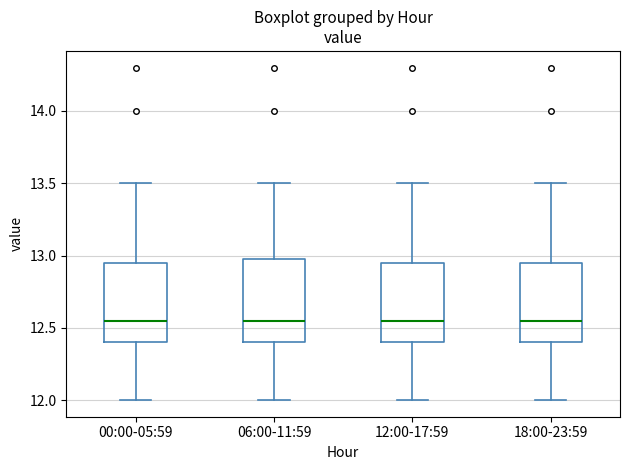

Reading left to right, read every box against the y-axis: the position of its median line, the range the box covers, and the ends of its whiskers. The values are not printed on the chart, so give them approximately, as read against the axis.

00:00-05:59: median 12.55, box 12.40 to 12.95, whiskers 12.00 to 13.50
06:00-11:59: median 12.55, box 12.40 to 13.00, whiskers 12.00 to 13.50
12:00-17:59: median 12.55, box 12.40 to 12.95, whiskers 12.00 to 13.50
18:00-23:59: median 12.55, box 12.40 to 12.95, whiskers 12.00 to 13.50